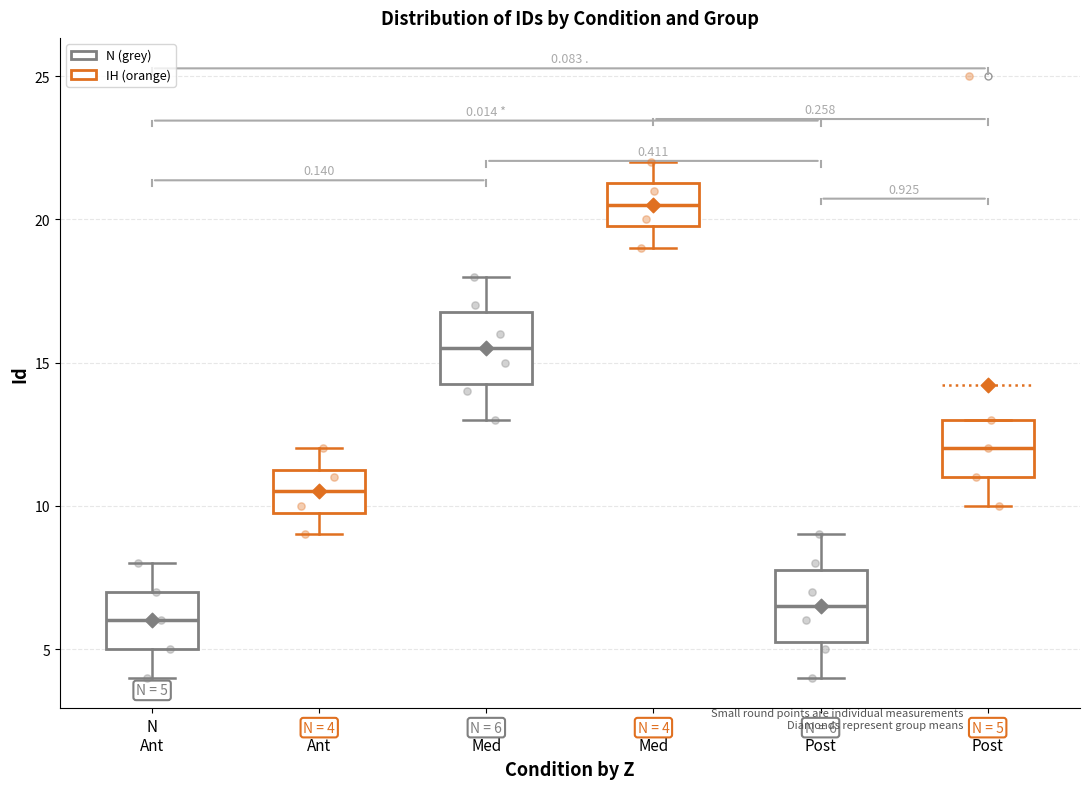

Which box's median line is the highest?

IH Med